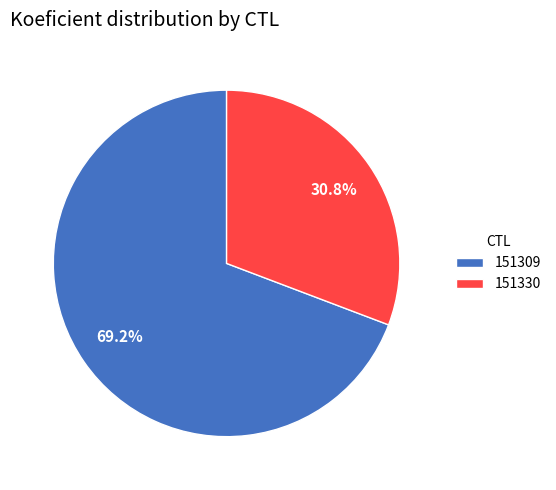

The 151309 slice represents 76% of the pie. True or false?

False